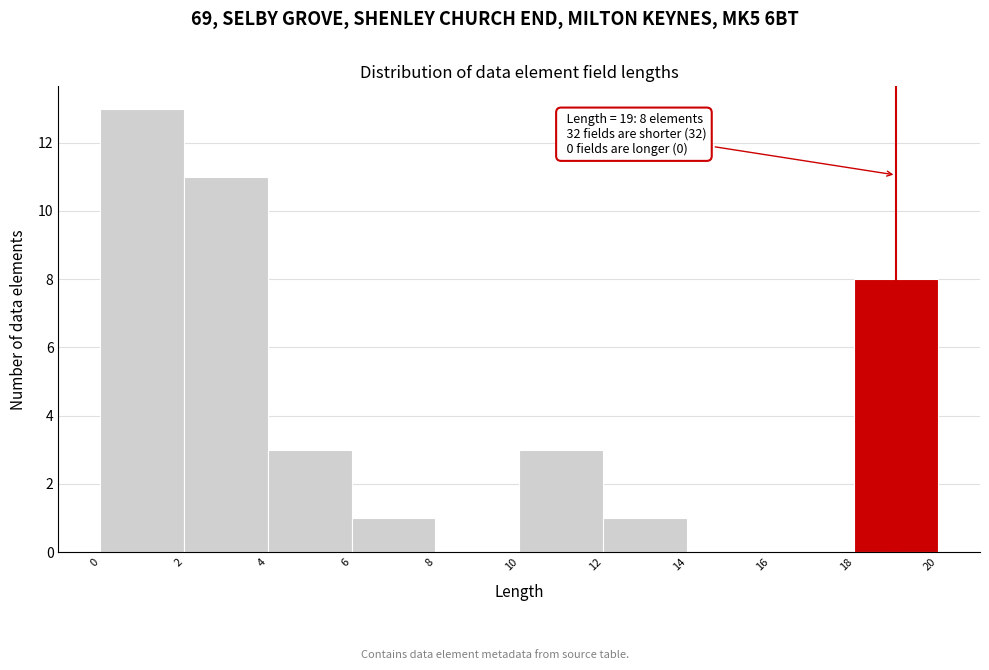

Which range on the x-axis has the tallest bar?

0 to 2